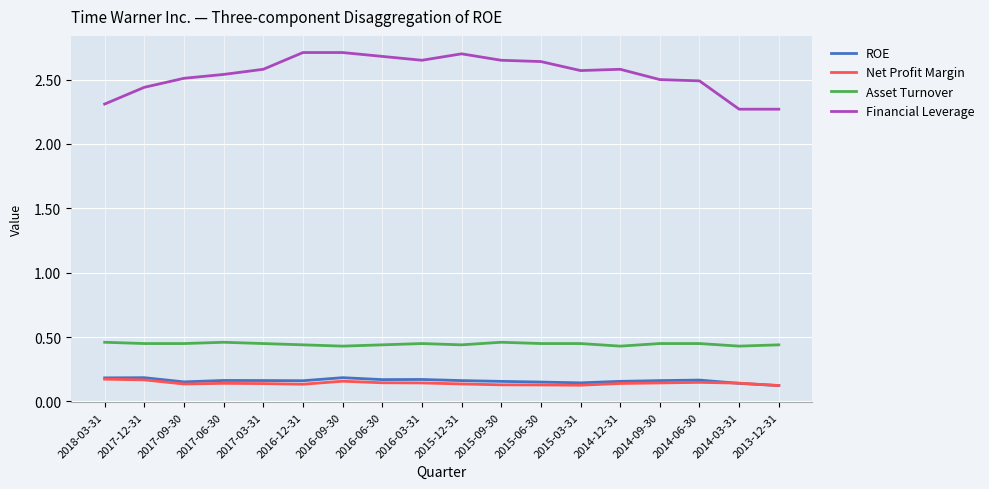

Which series changed the most between 2017-09-30 and 2016-03-31?

Financial Leverage